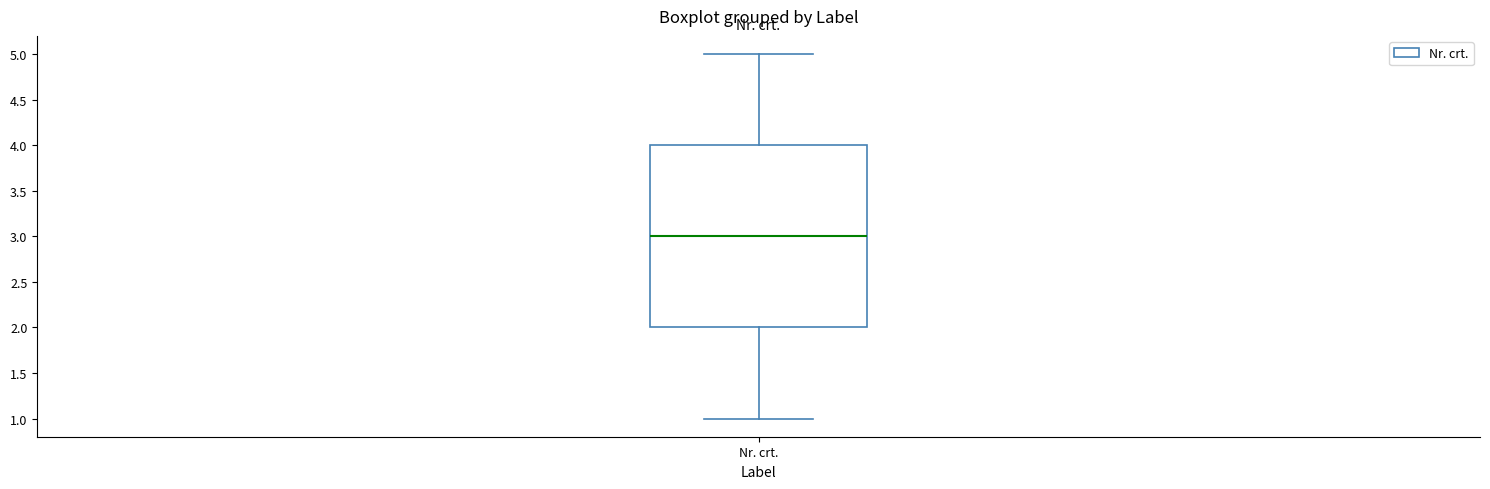

Read this box plot against the y-axis: the position of the median line, the range covered by the box, and the ends of both whiskers. The values are not printed on the chart, so give them approximately, as read against the axis.

median 3, box 2 to 4, whiskers 1 to 5